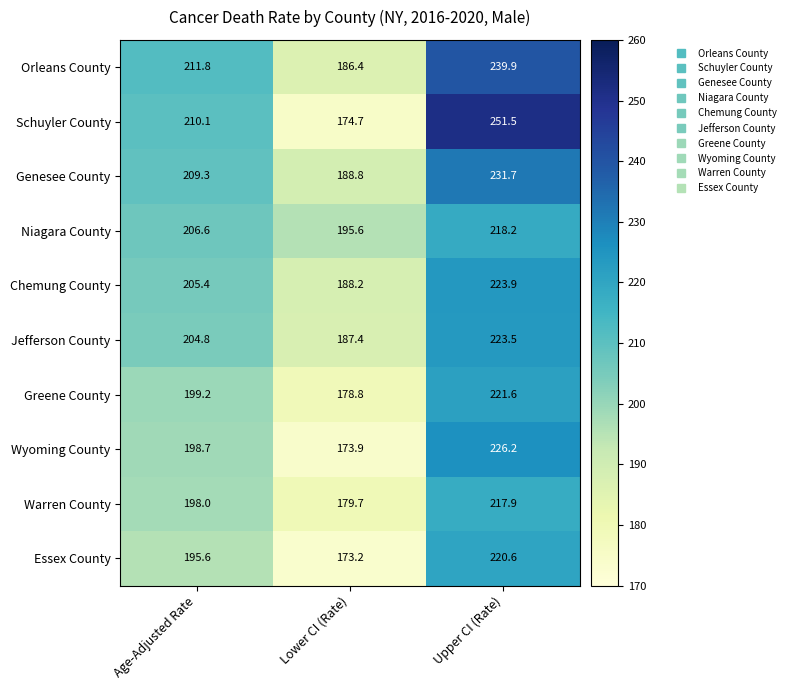

At how many categories does at least one series exceed 219?

1